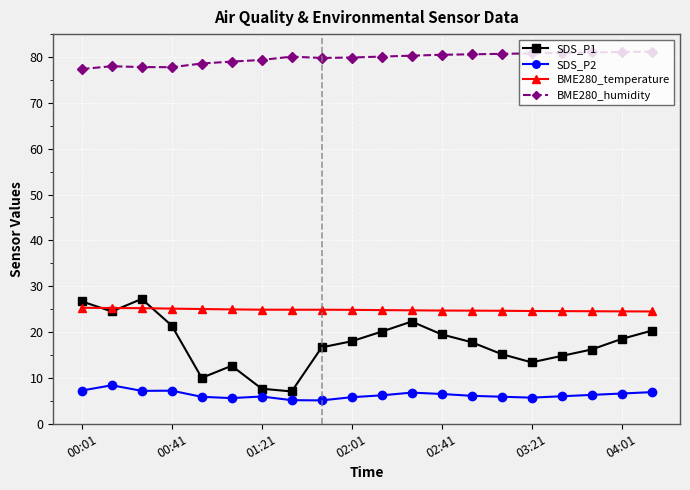

Which series has the largest range (max minus min)?

SDS_P1